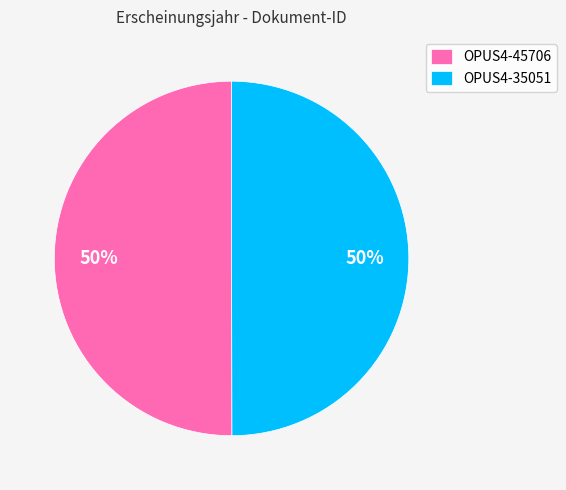

Combined, do OPUS4-45706 and OPUS4-35051 account for over 50%?

Yes